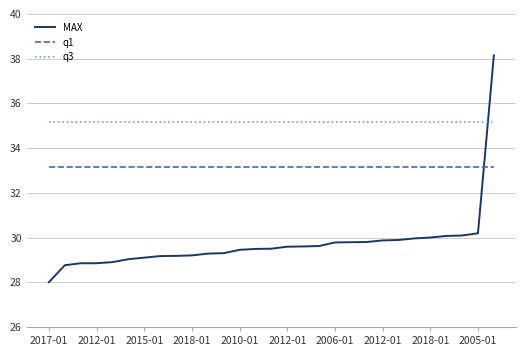

What is the maximum value shown in the chart?

38.1